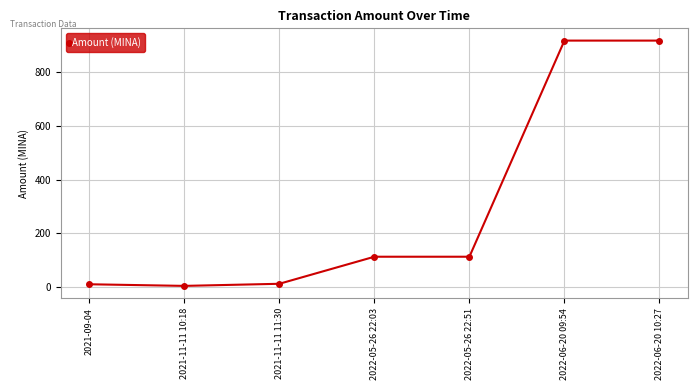

What is the maximum value shown in the chart?

918.7